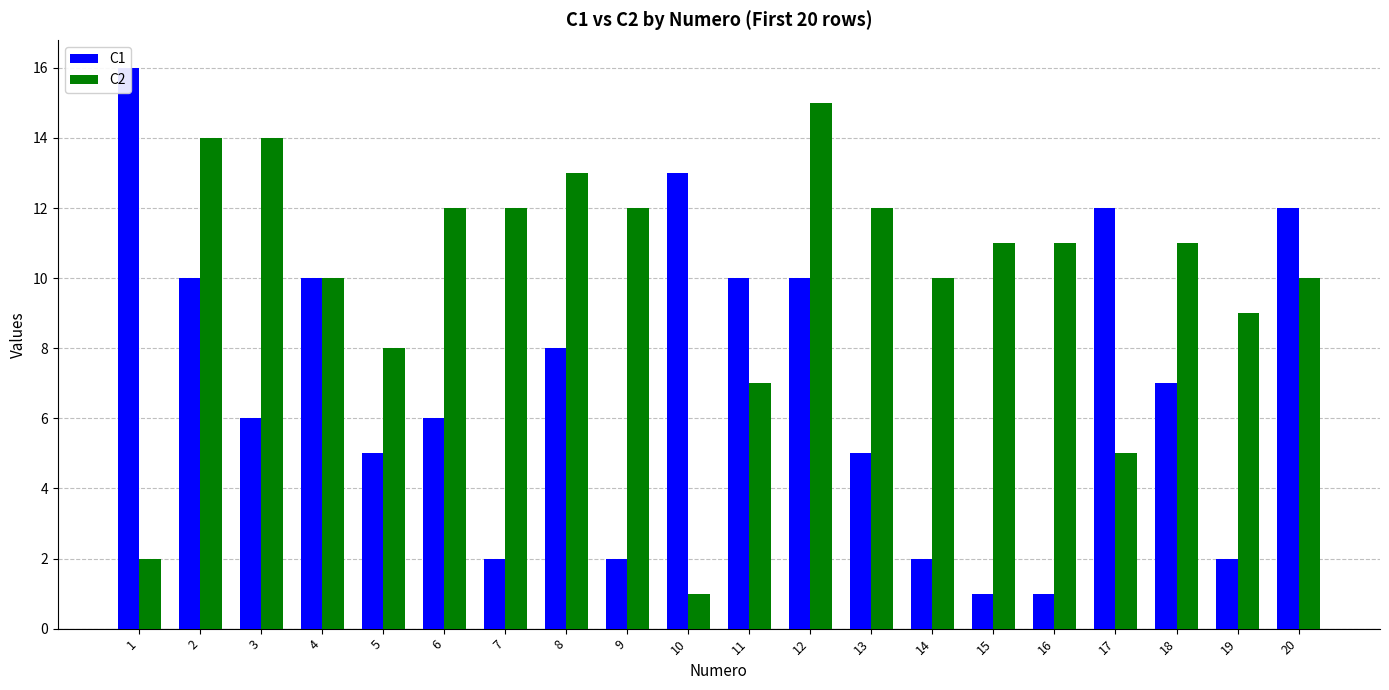

Reading left to right, extract all data points from this chart.

C1: 1=16	2=10	3=6	4=10	5=5	6=6	7=2	8=8	9=2	10=13	11=10	12=10	13=5	14=2	15=1	16=1	17=12	18=7	19=2	20=12
C2: 1=2	2=14	3=14	4=10	5=8	6=12	7=12	8=13	9=12	10=1	11=7	12=15	13=12	14=10	15=11	16=11	17=5	18=11	19=9	20=10